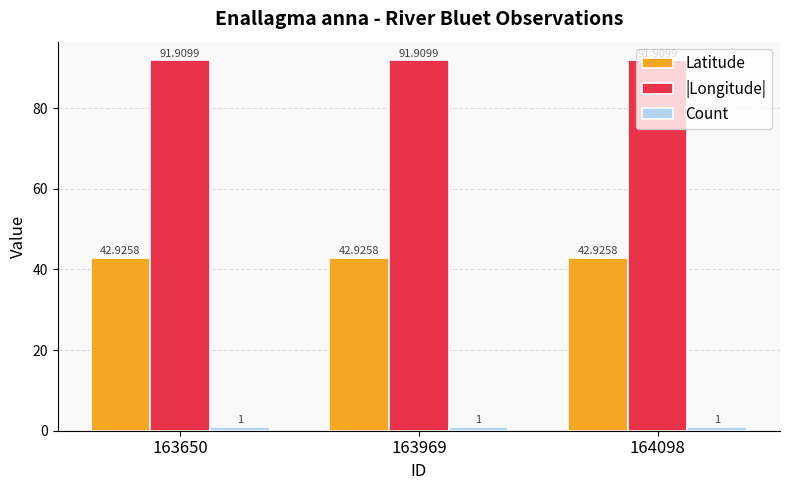

The |Longitude| series shows 91.9 at 164098. True or false?

True